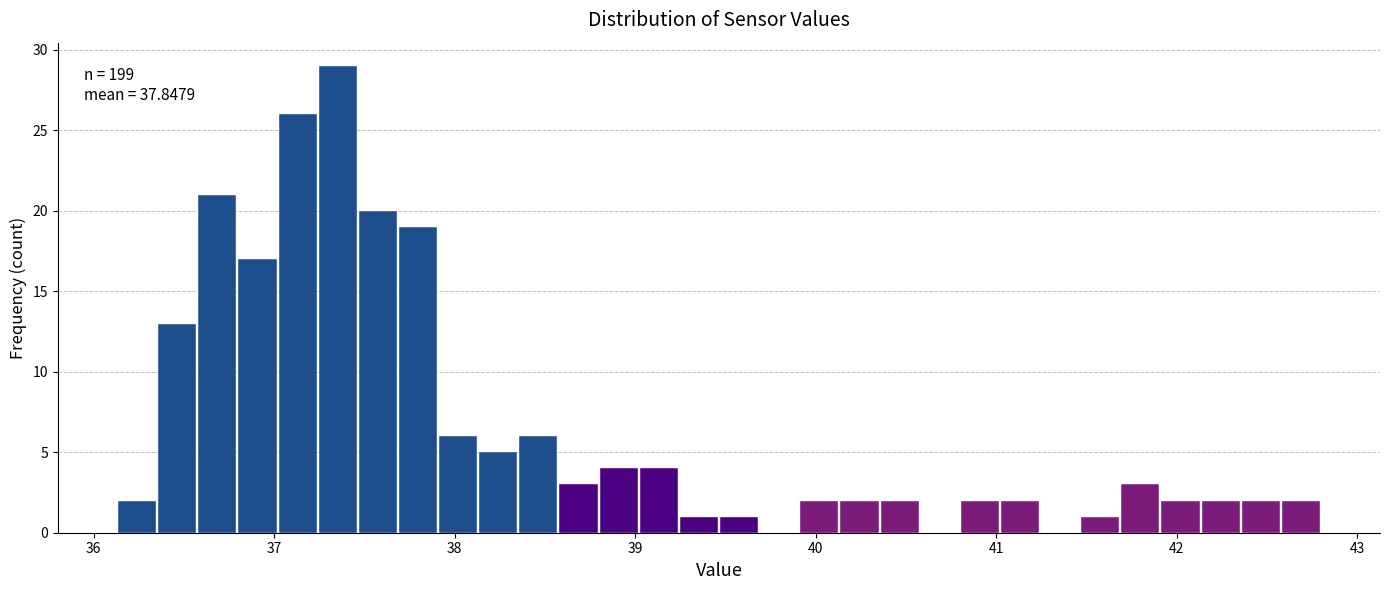

Around what value on the x-axis is the tallest bar? Give the approximate position of its centre, as read against the axis.

37.4